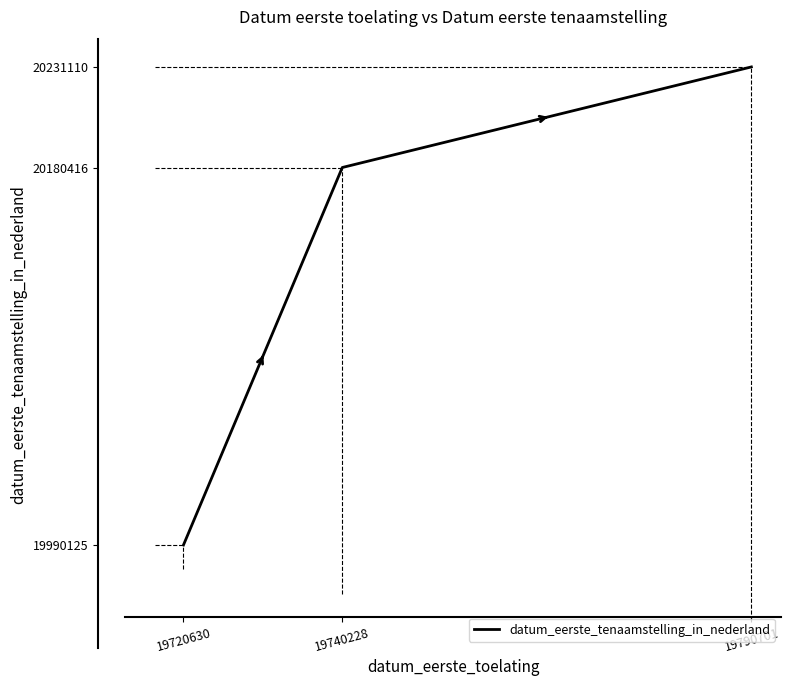

At which category does the chart reach its minimum across all series?

19720630